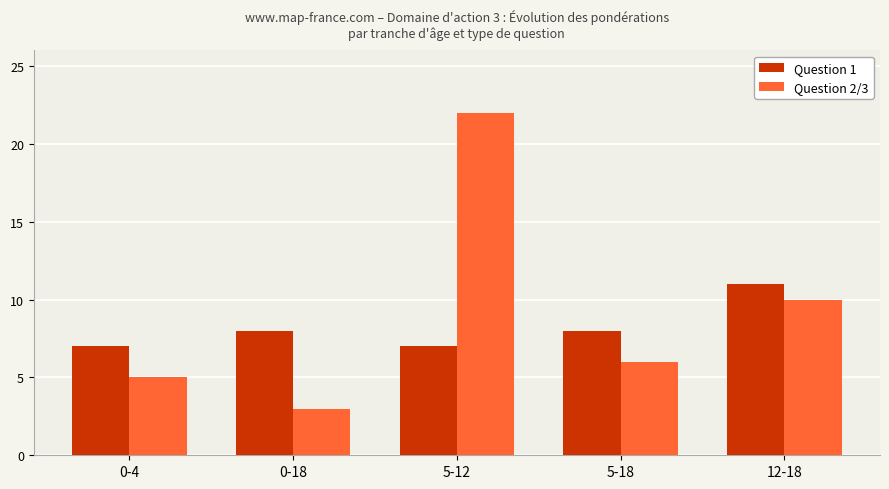

What is the difference between the Question 2/3 values at 5-12 and 5-18?

16